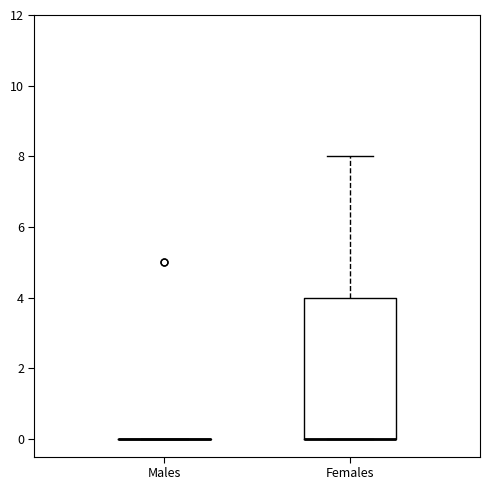

Where does the upper whisker of the box for Females end on the y-axis? The values are not printed on the chart, so give them approximately, as read against the axis.

8